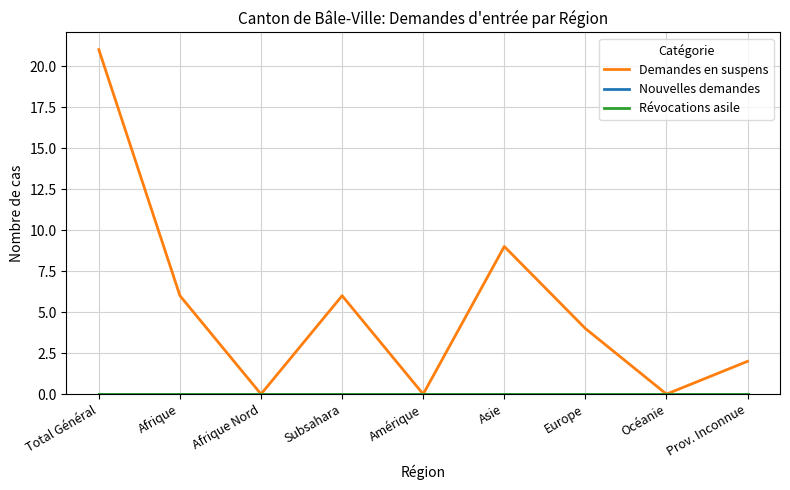

True or false: Demandes en suspens and Révocations asile cross at least once.

False